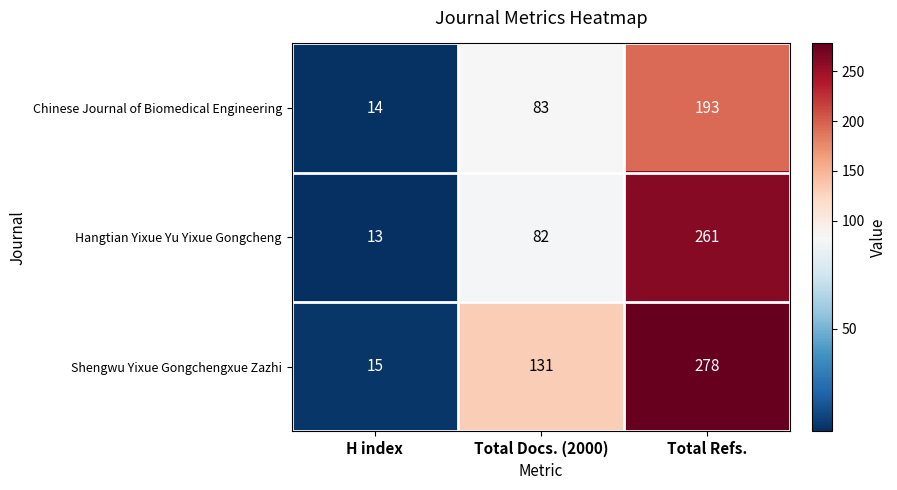

What is the sum of the Shengwu Yixue Gongchengxue Zazhi values at Total Docs. (2000) and H index?

146